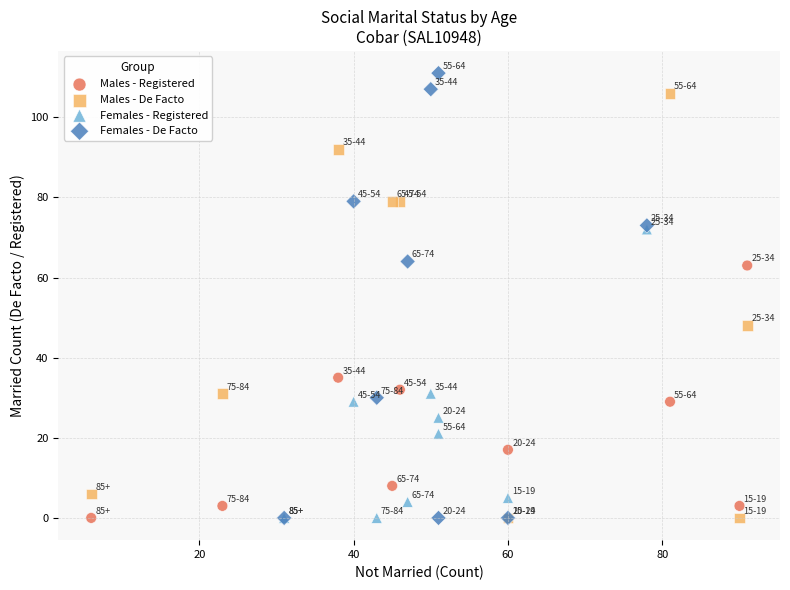

Which series contains the highest Y value?

Females - De Facto